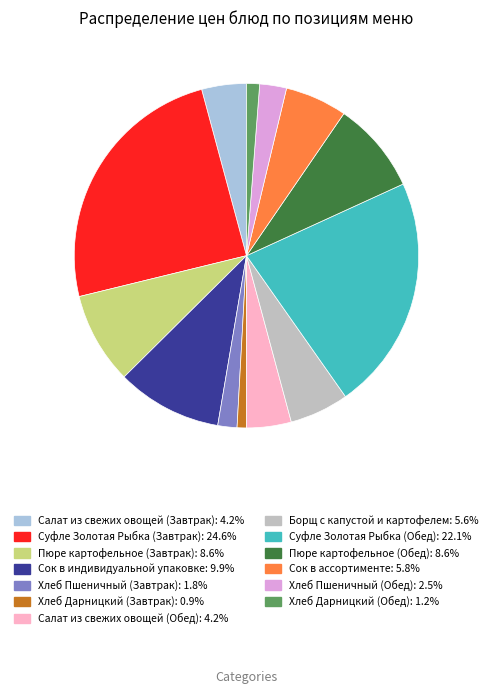

Count the number of slices in the pie.

13